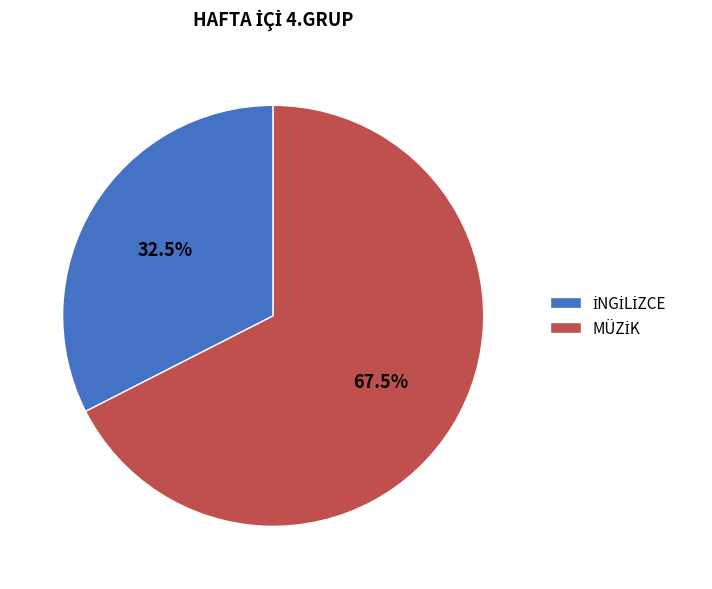

Is there a majority slice in this chart?

Yes